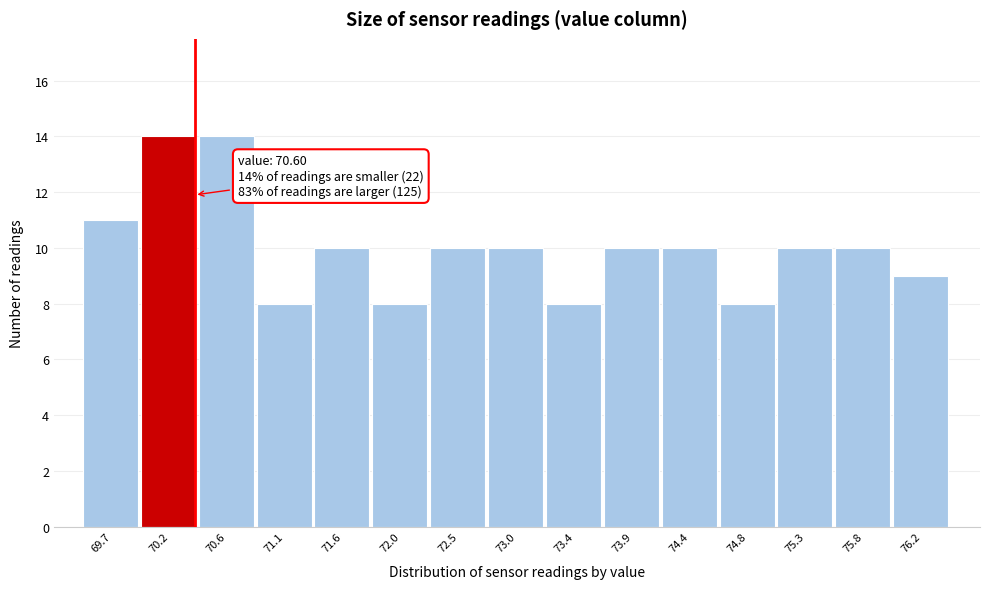

Reading right to left, transcribe all the data shown in this chart.

9	10	10	8	10	10	8	10	10	8	10	8	14	14	11